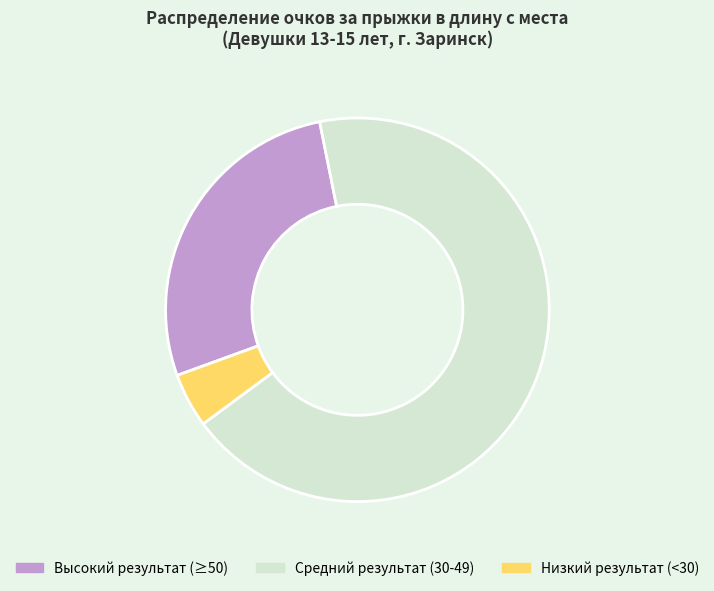

Rank the categories by value from highest to lowest.

Средний результат (30-49), Высокий результат (≥50), Низкий результат (<30)